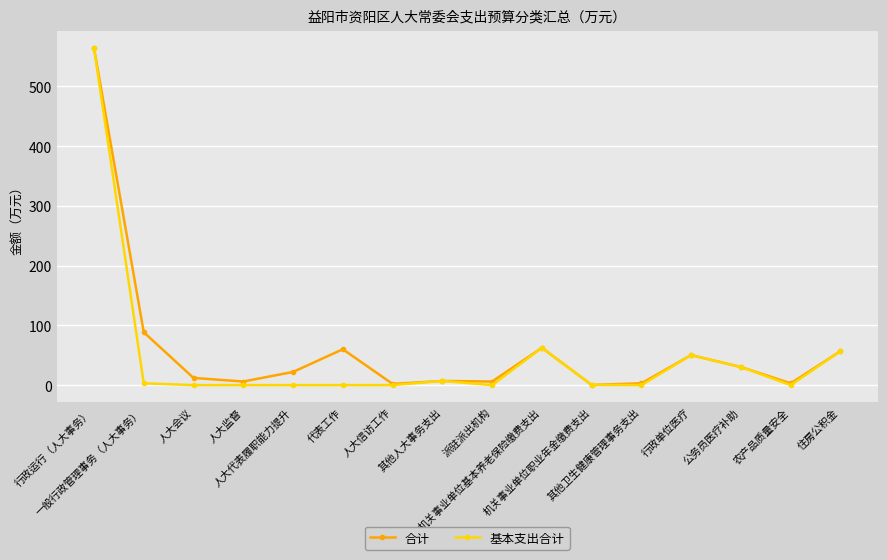

Is the value of 基本支出合计 at 人大监督 greater than the value of 合计 at 代表工作?

No